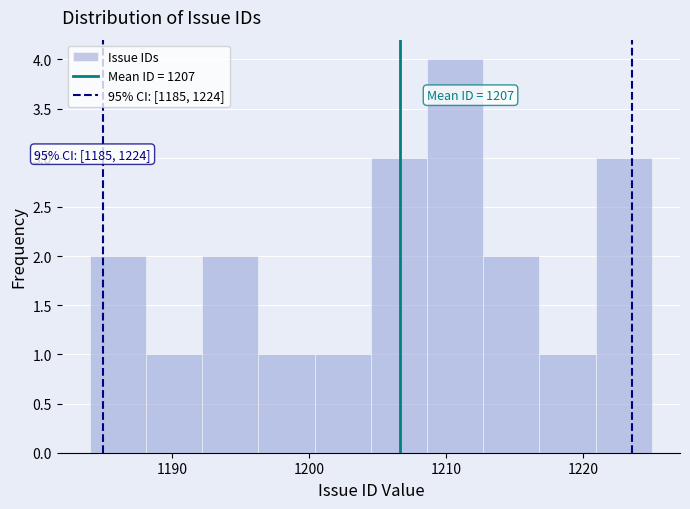

Over which range of the x-axis is the bar tallest?

1208.6 to 1212.7